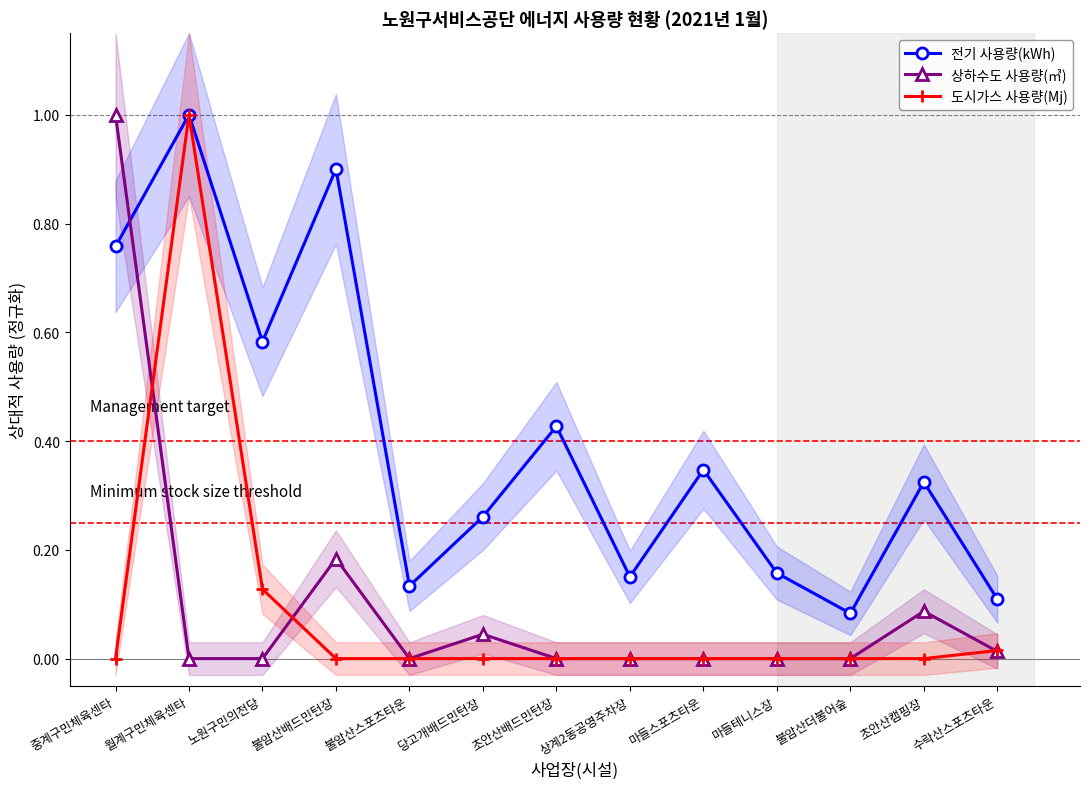

What is the label of the 6th point from the right?

상계2동공영주차장